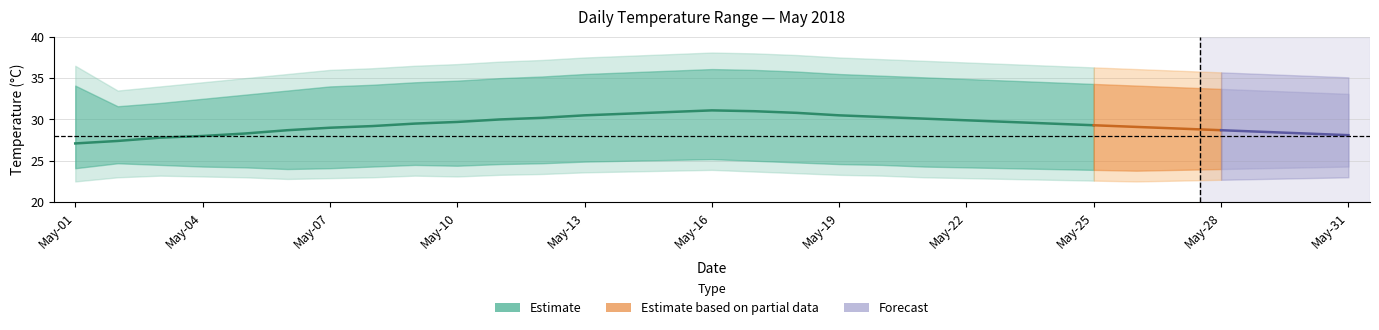

Reading left to right, extract all data points from this chart.

daily_mean: 0=27.1	1=27.4	2=27.8	3=28.0	4=28.3	5=28.7	6=29.0	7=29.2	8=29.5	9=29.7	10=30.0	11=30.2	12=30.5	13=30.7	14=30.9	15=31.1	16=31.0	17=30.8	18=30.5	19=30.3	20=30.1	21=29.9	22=29.7	23=29.5	24=29.3	25=29.1	26=28.9	27=28.7	28=28.5	29=28.3	30=28.1
daily_min: 0=24.1	1=24.7	2=24.5	3=24.3	4=24.2	5=24.0	6=24.1	7=24.3	8=24.5	9=24.4	10=24.6	11=24.7	12=24.9	13=25.0	14=25.1	15=25.2	16=25.0	17=24.8	18=24.6	19=24.5	20=24.3	21=24.2	22=24.1	23=24.0	24=23.9	25=23.8	26=23.9	27=24.0	28=24.1	29=24.2	30=24.3
daily_max: 0=34.1	1=31.6	2=32.0	3=32.5	4=33.0	5=33.5	6=34.0	7=34.2	8=34.5	9=34.7	10=35.0	11=35.2	12=35.5	13=35.7	14=35.9	15=36.1	16=36.0	17=35.8	18=35.5	19=35.3	20=35.1	21=34.9	22=34.7	23=34.5	24=34.3	25=34.1	26=33.9	27=33.7	28=33.5	29=33.3	30=33.1
temp_low_band: 0=22.5	1=23.0	2=23.2	3=23.1	4=23.0	5=22.8	6=22.9	7=23.0	8=23.2	9=23.1	10=23.3	11=23.4	12=23.6	13=23.7	14=23.8	15=23.9	16=23.7	17=23.5	18=23.3	19=23.2	20=23.0	21=22.9	22=22.8	23=22.7	24=22.6	25=22.5	26=22.6	27=22.7	28=22.8	29=22.9	30=23.0
temp_high_band: 0=36.5	1=33.5	2=34.0	3=34.5	4=35.0	5=35.5	6=36.0	7=36.2	8=36.5	9=36.7	10=37.0	11=37.2	12=37.5	13=37.7	14=37.9	15=38.1	16=38.0	17=37.8	18=37.5	19=37.3	20=37.1	21=36.9	22=36.7	23=36.5	24=36.3	25=36.1	26=35.9	27=35.7	28=35.5	29=35.3	30=35.1